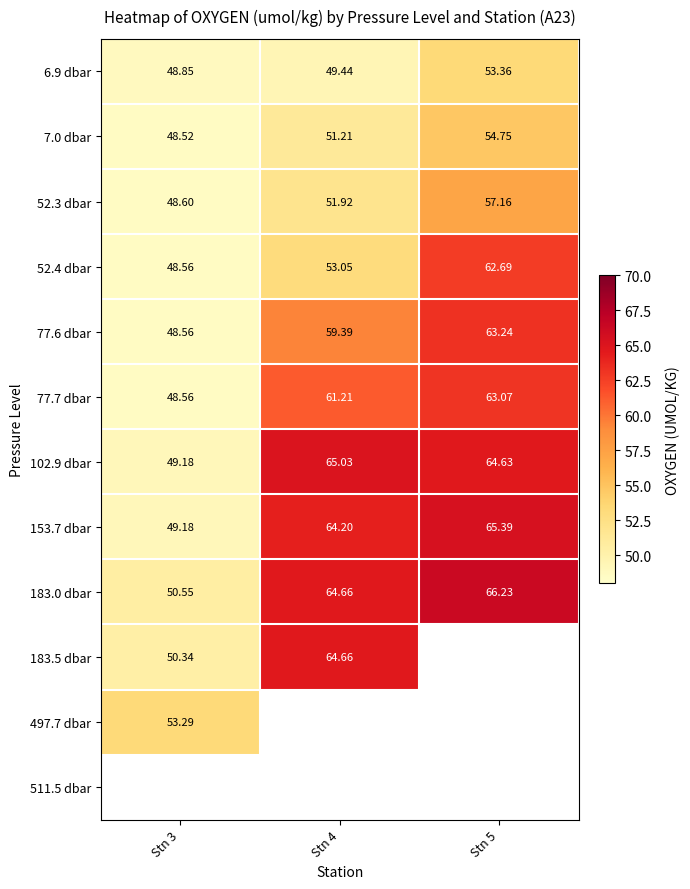

The 77.7 dbar series shows 68.0 at Stn 3. True or false?

False